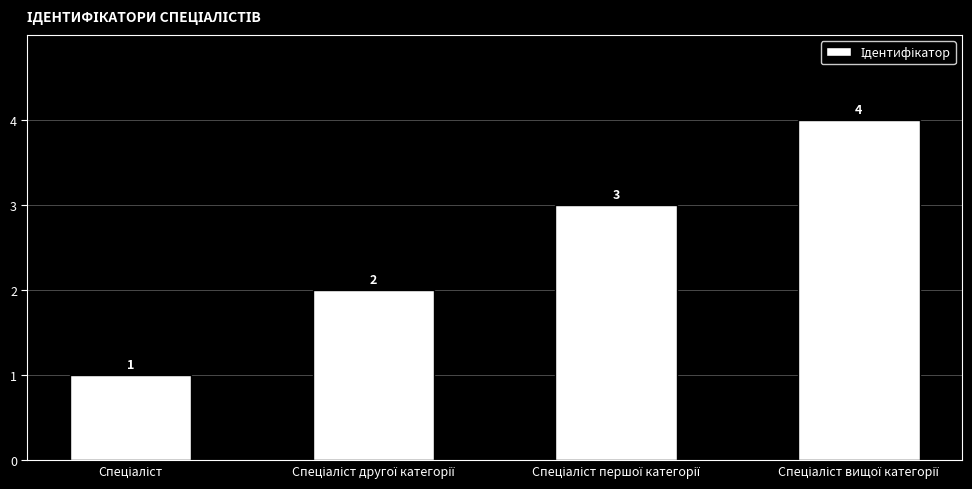

What is the value of the 2nd bar from the left?

2